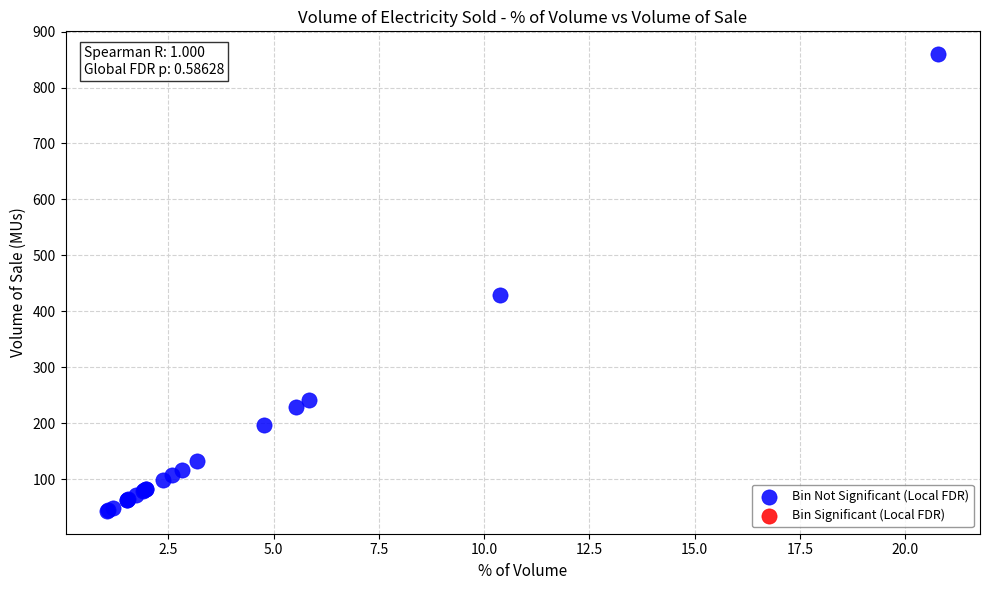

What Y value in the scatter plot is closest to 451?

428.9